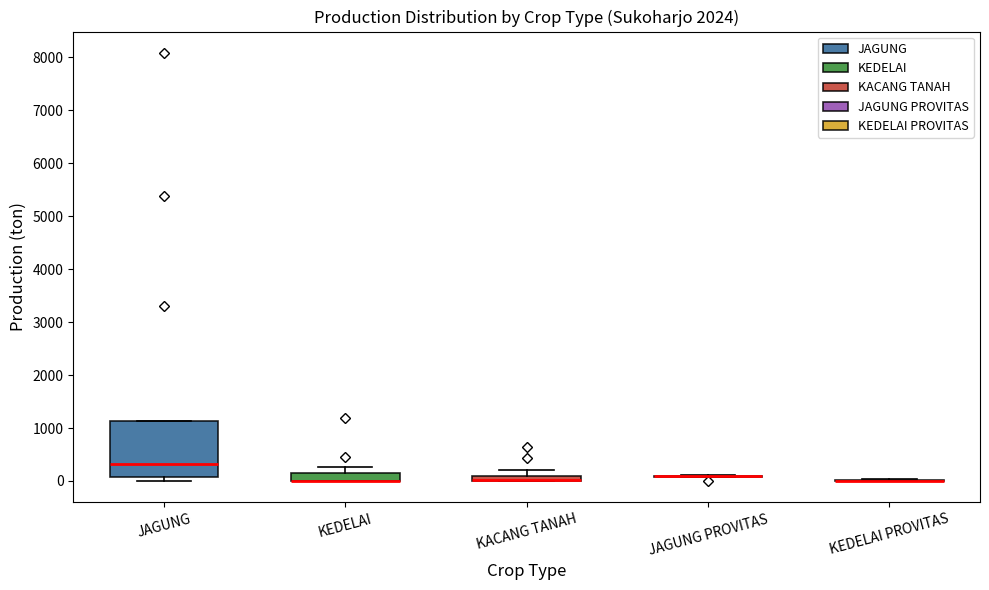

Comparing the boxes themselves (not the whiskers), which one is the tallest?

JAGUNG